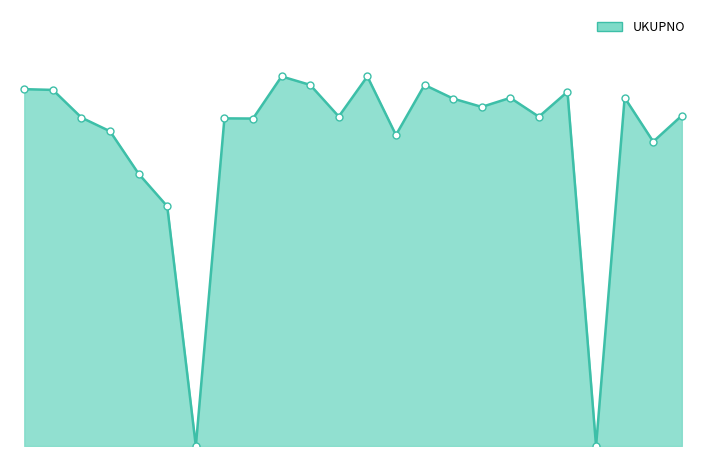

At which category does the chart reach its minimum across all series?

461/2017